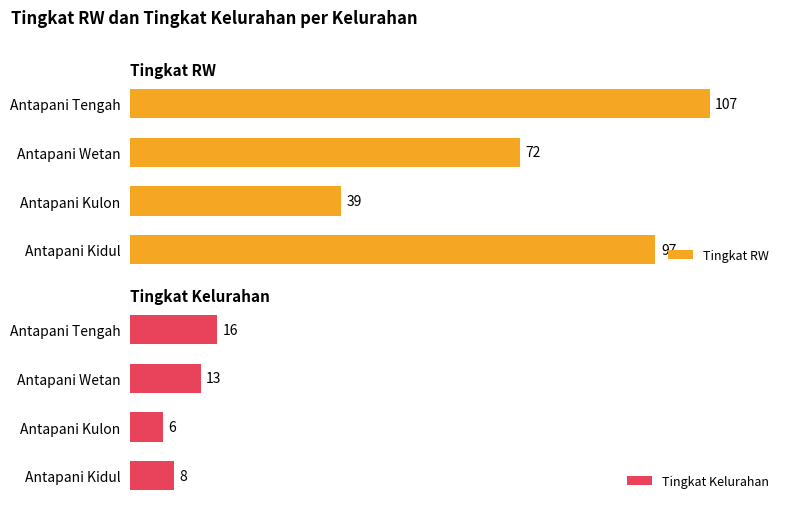

List the labels in order of Tingkat RW value, largest first.

Antapani Tengah, Antapani Kidul, Antapani Wetan, Antapani Kulon